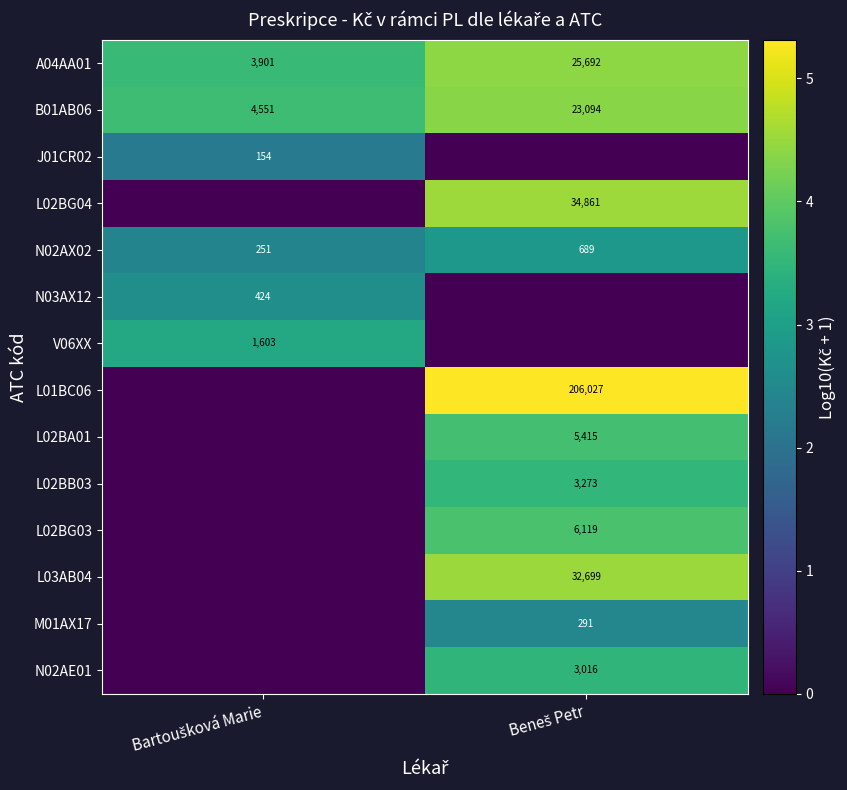

What is the sum of all N02AX02 values?

940